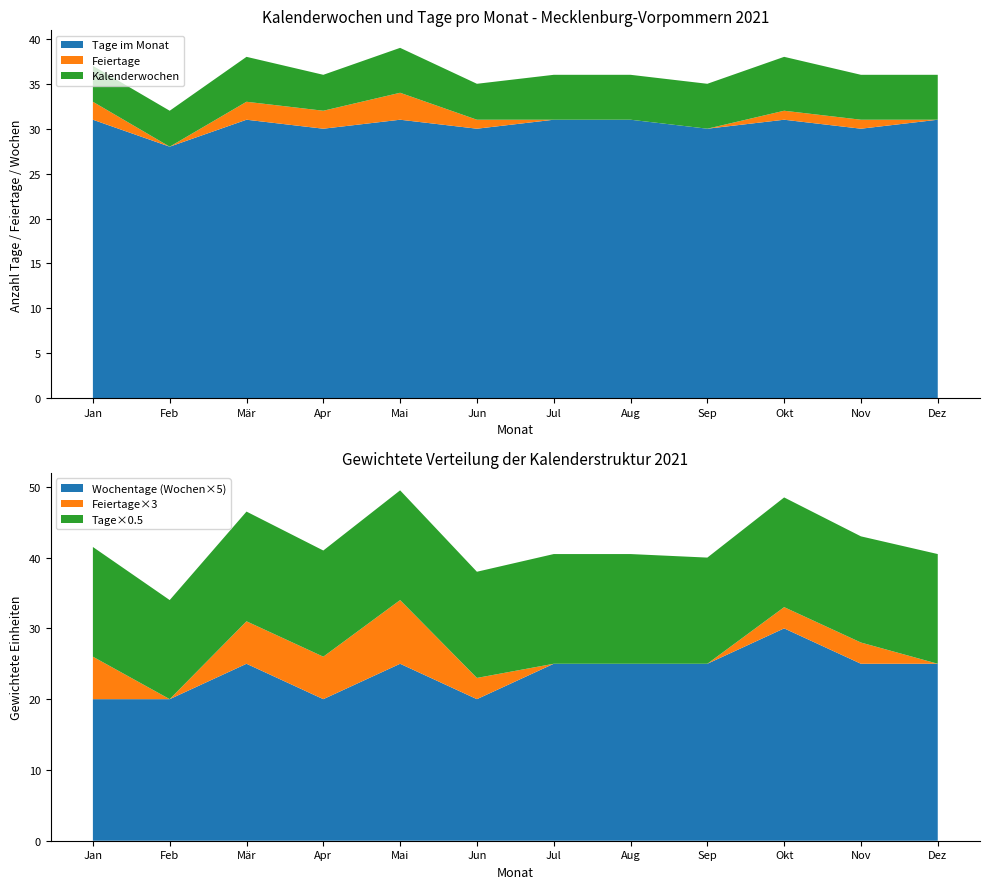

Is it true that Tage im Monat equals 31 at Mär?

True